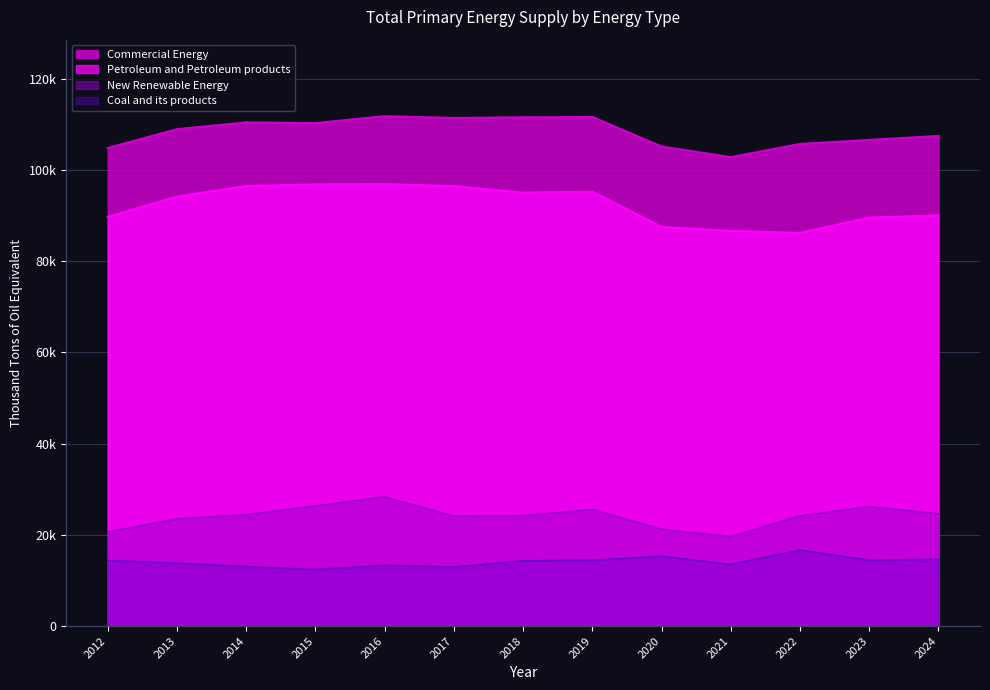

What is the value of the Petroleum and Petroleum products point at the 7th from the left?

95047